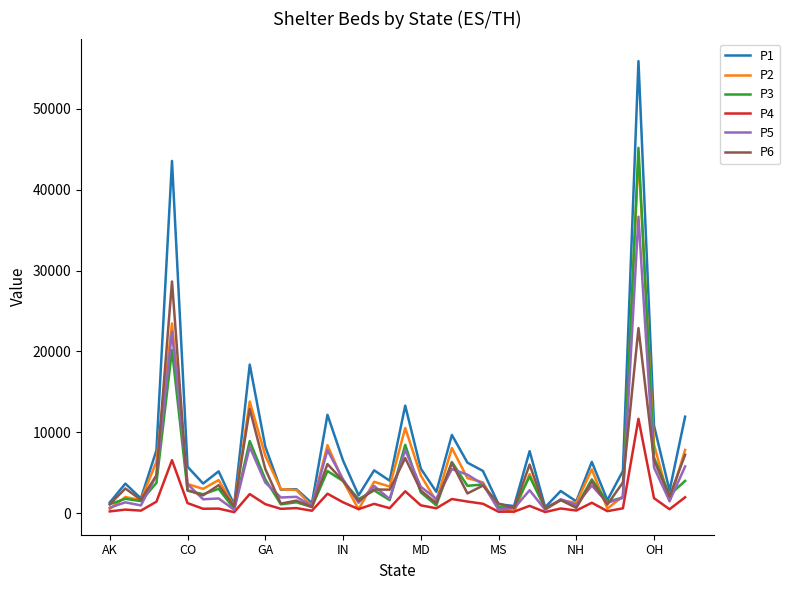

What is the maximum value shown in the chart?

55922